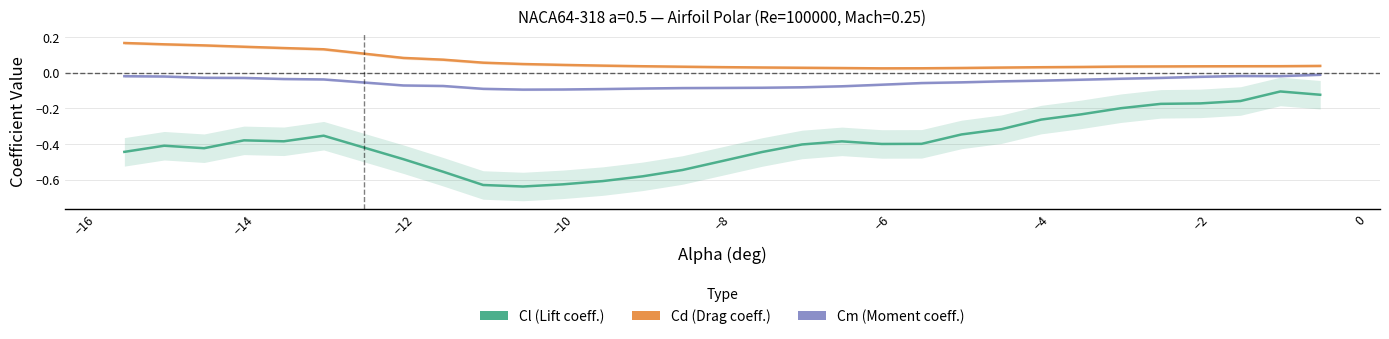

Reading left to right, what are all the values shown in this chart?

Cl (Lift coeff.): -0.4	-0.4	-0.4	-0.4	-0.4	-0.4	-0.5	-0.6	-0.6	-0.6	-0.6	-0.6	-0.6	-0.5	-0.5	-0.4	-0.4	-0.4	-0.4	-0.4	-0.3	-0.3	-0.3	-0.2	-0.2	-0.2	-0.2	-0.2	-0.1	-0.1
Cd (Drag coeff.): 0.2	0.2	0.2	0.1	0.1	0.1	0.1	0.1	0.1	0.0	0.0	0.0	0.0	0.0	0.0	0.0	0.0	0.0	0.0	0.0	0.0	0.0	0.0	0.0	0.0	0.0	0.0	0.0	0.0	0.0
Cm (Moment coeff.): -0.0	-0.0	-0.0	-0.0	-0.0	-0.0	-0.1	-0.1	-0.1	-0.1	-0.1	-0.1	-0.1	-0.1	-0.1	-0.1	-0.1	-0.1	-0.1	-0.1	-0.1	-0.0	-0.0	-0.0	-0.0	-0.0	-0.0	-0.0	-0.0	-0.0